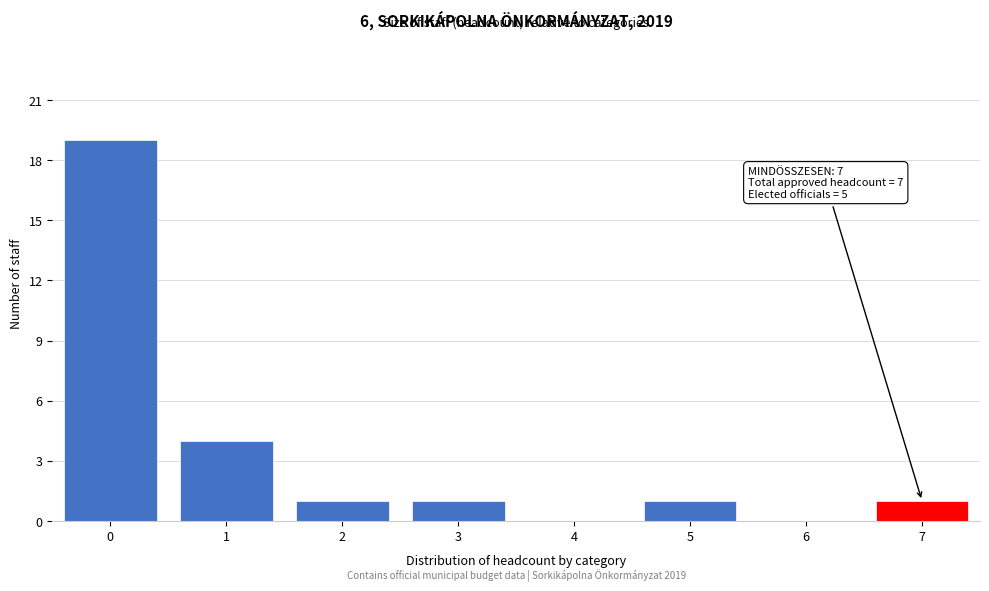

Reading right to left, extract all data points from this chart.

7=1	6=0	5=1	4=0	3=1	2=1	1=4	0=19